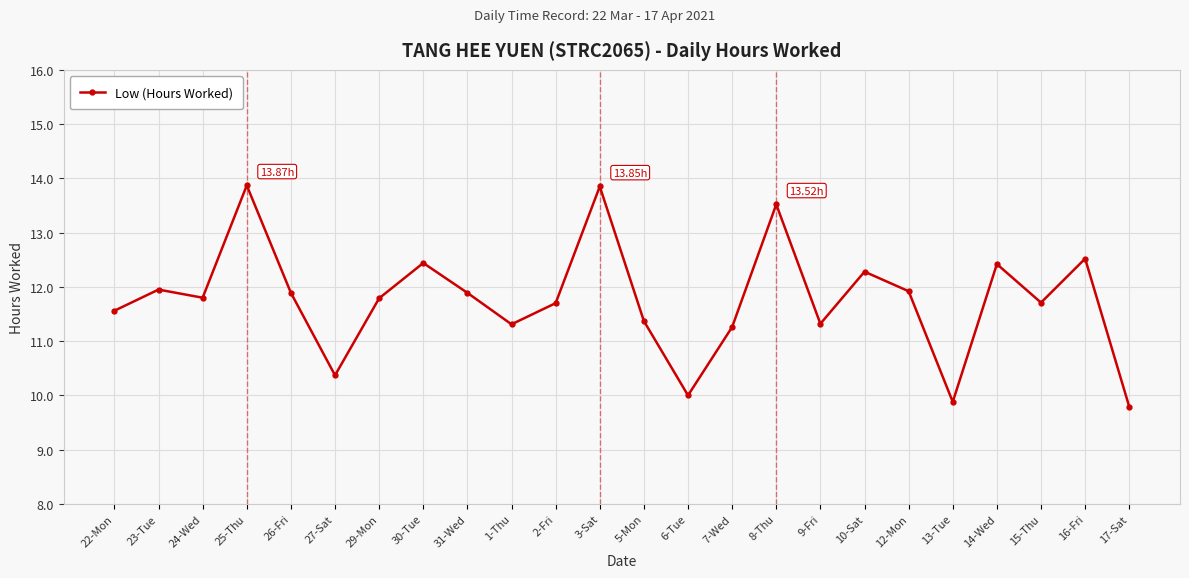

What is the difference between the maximum and minimum values?

4.1